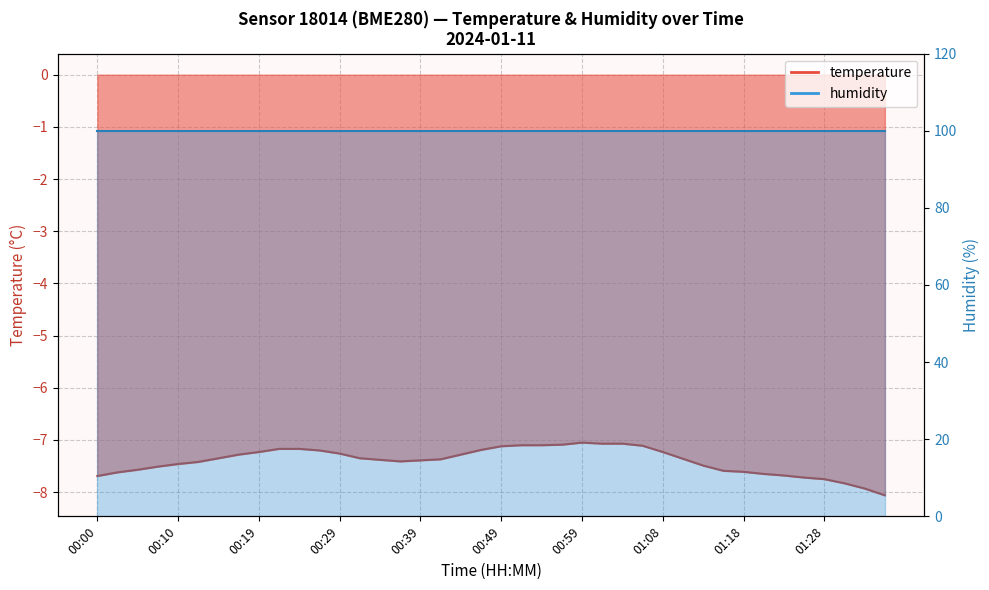

How many interior local peaks (higher than both neighbors) does the data have?

1